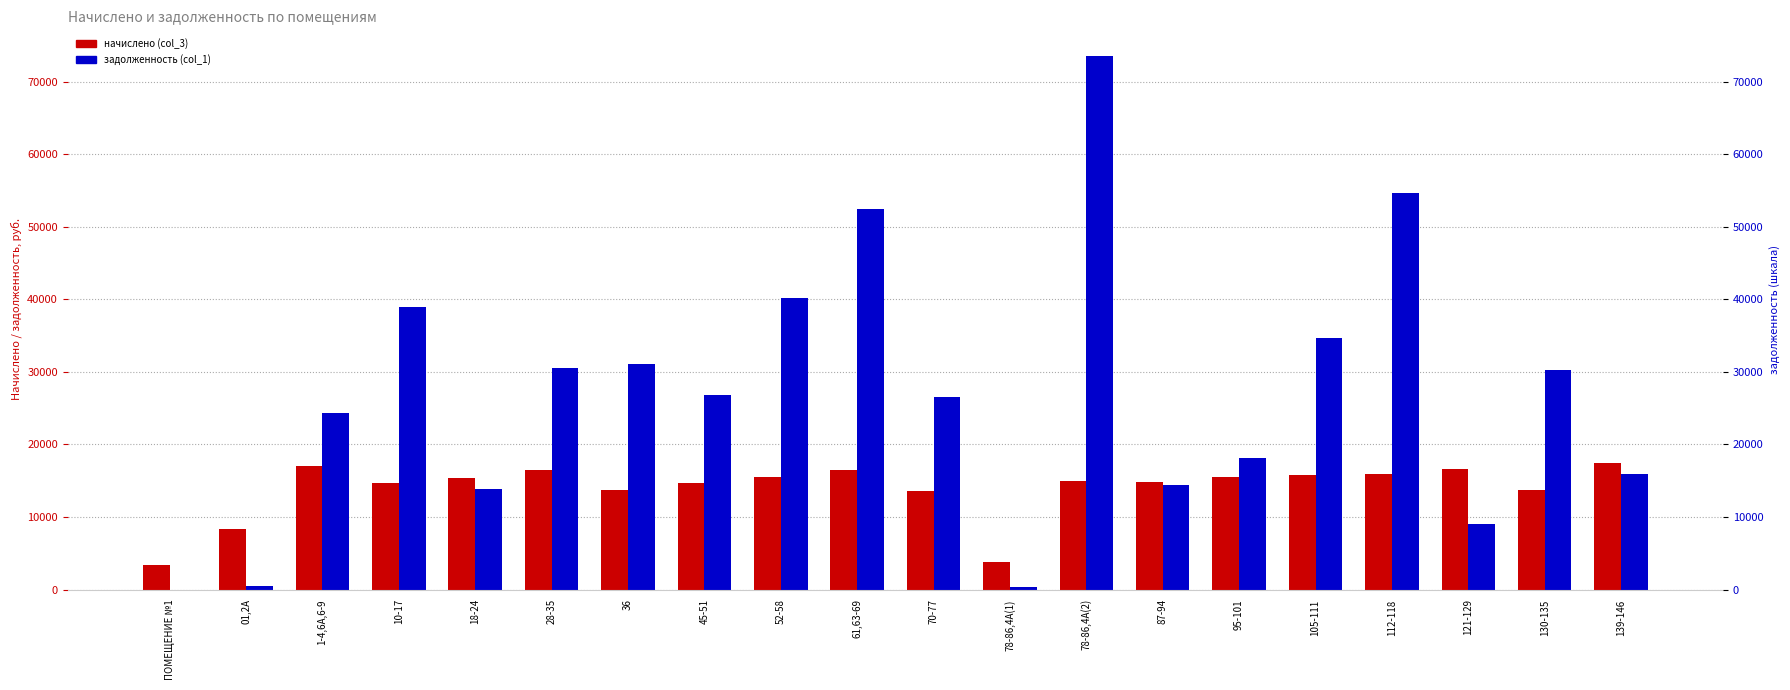

What is the label of the 20th bar from the left?

139-146